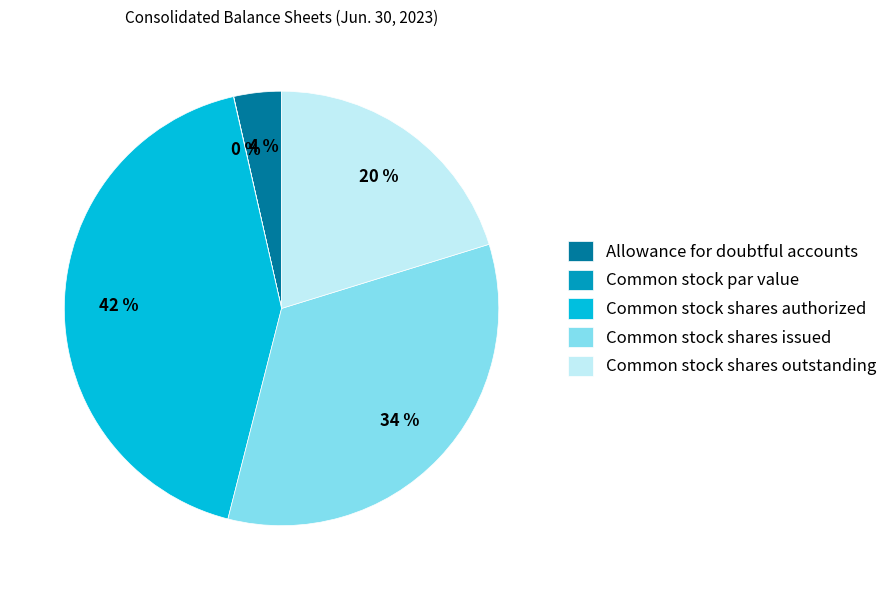

Do Common stock shares authorized and Allowance for doubtful accounts together represent more than half of the pie?

No